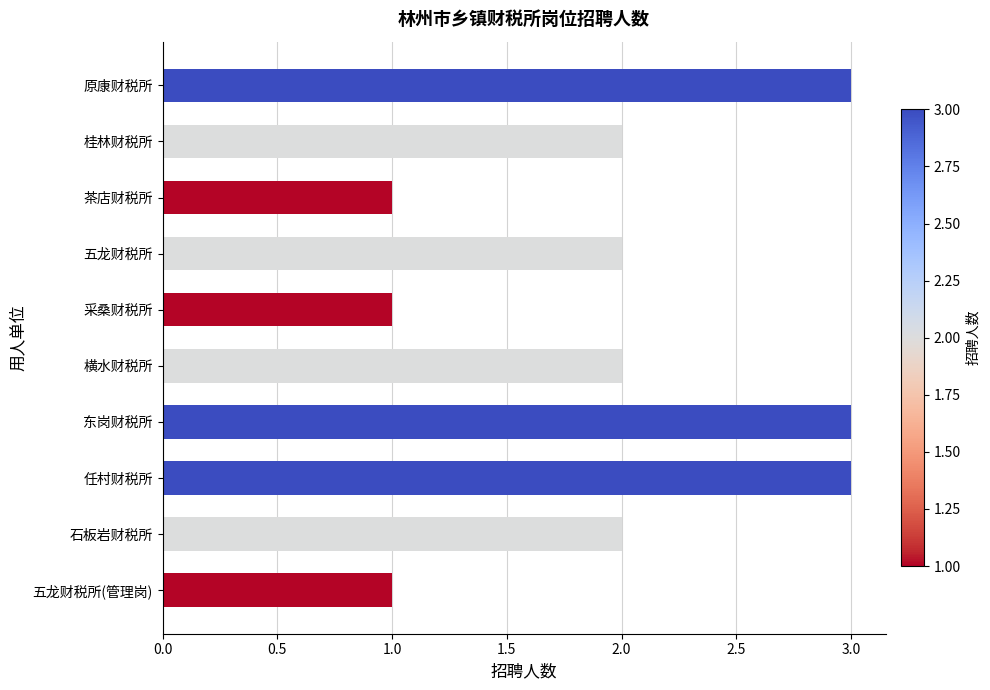

How many values are between 1 and 3?

10